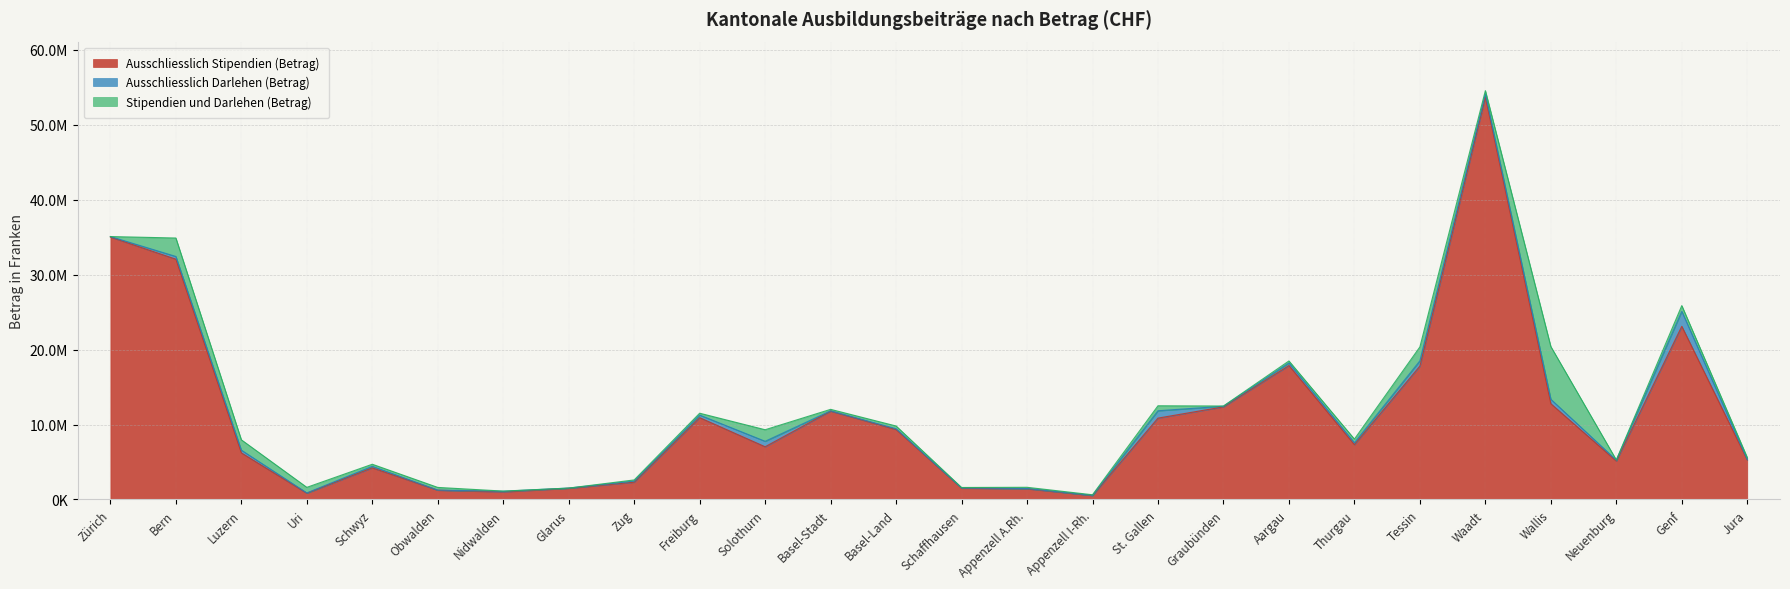

What is the sum of all Stipendien und Darlehen (Betrag) values?

19934818